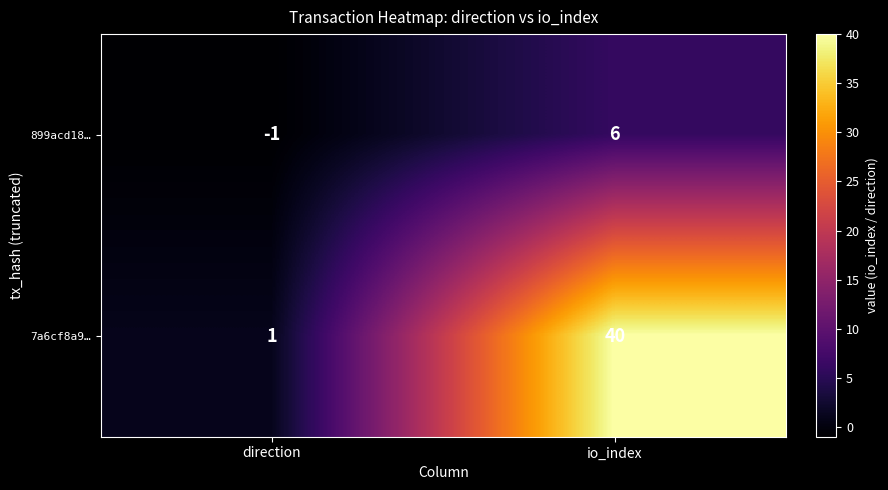

Reading left to right, list all the values displayed in this chart.

899acd18…: -1	6
7a6cf8a9…: 1	40